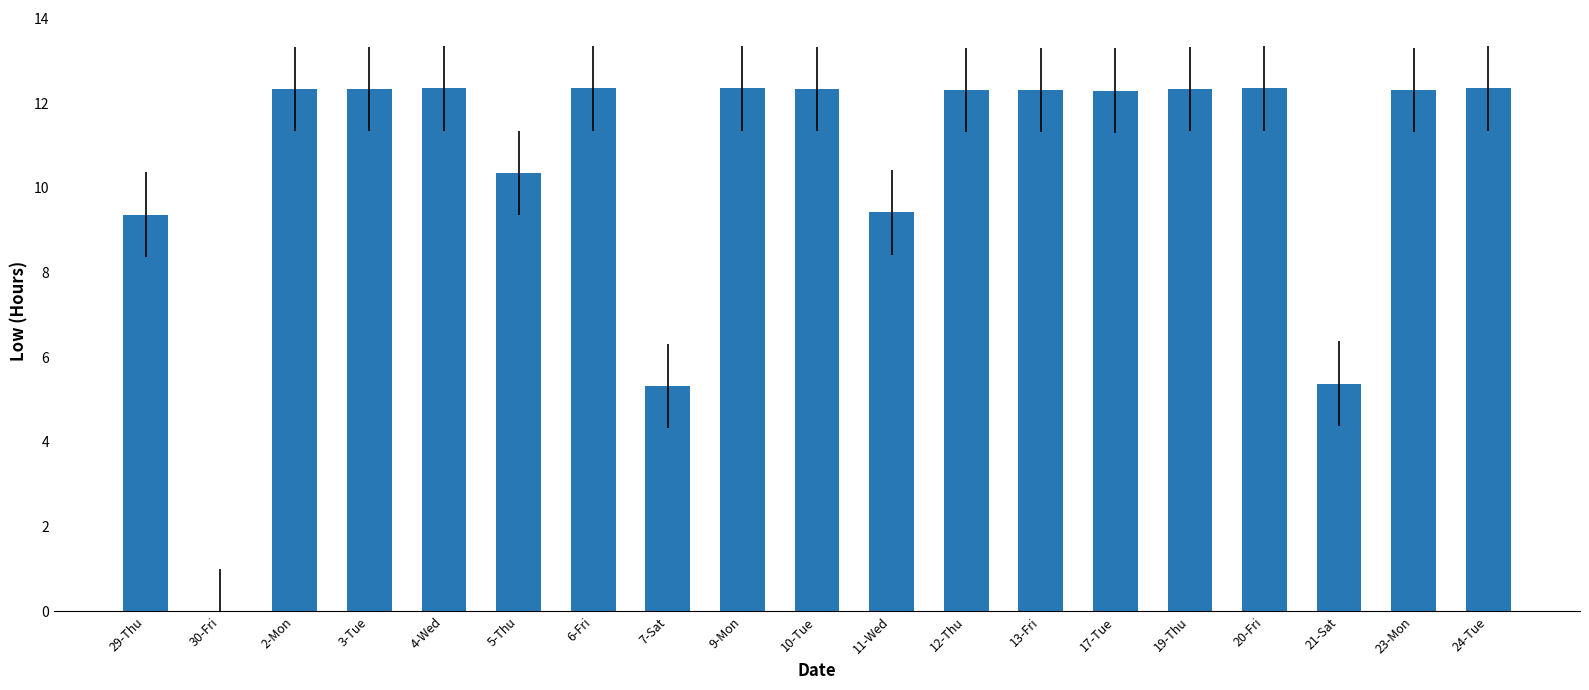

Are the bars grouped side by side (vs. stacked)?

No